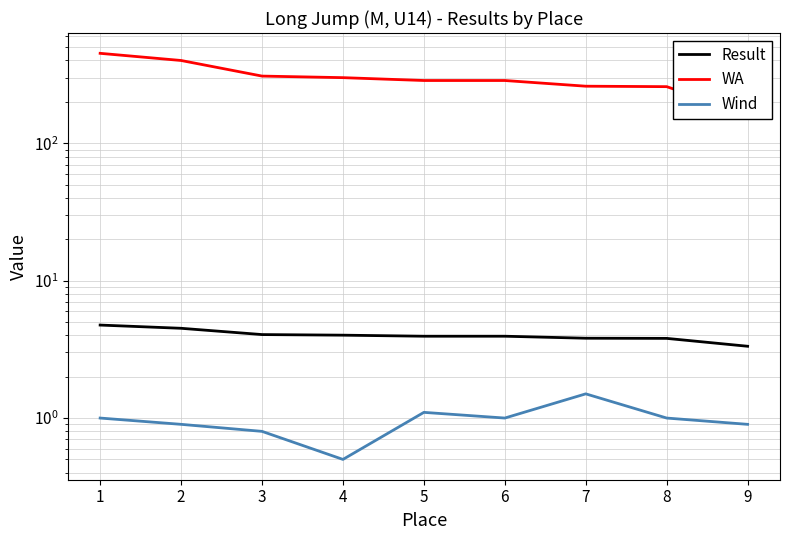

How many data points in Wind are less than 1?

4